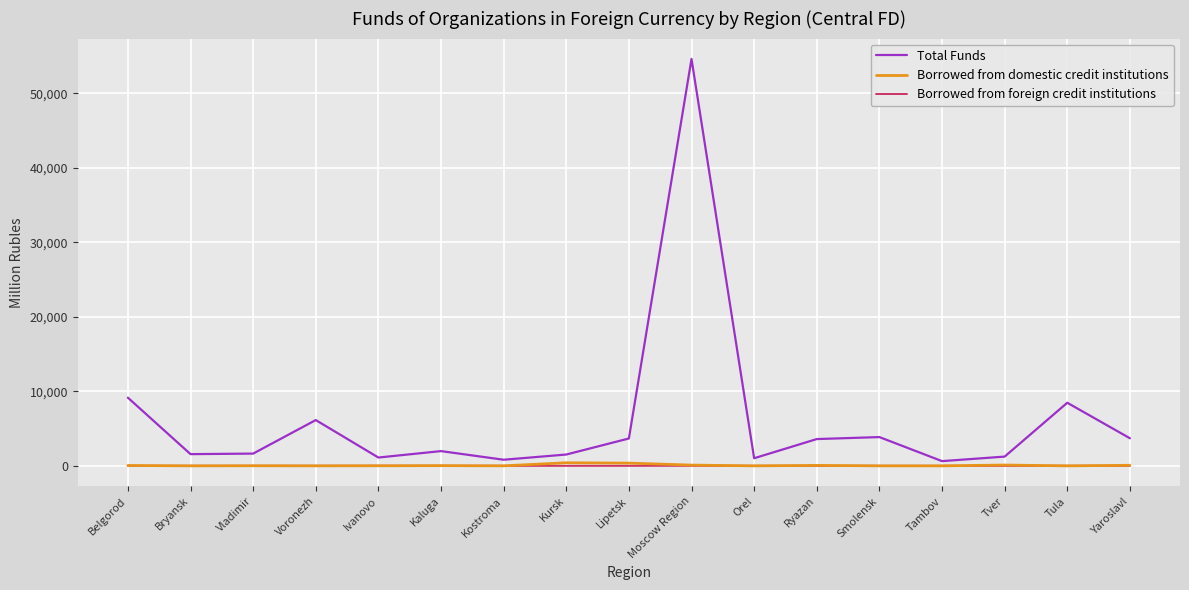

Is it true that Total Funds equals 1572 at Bryansk?

True